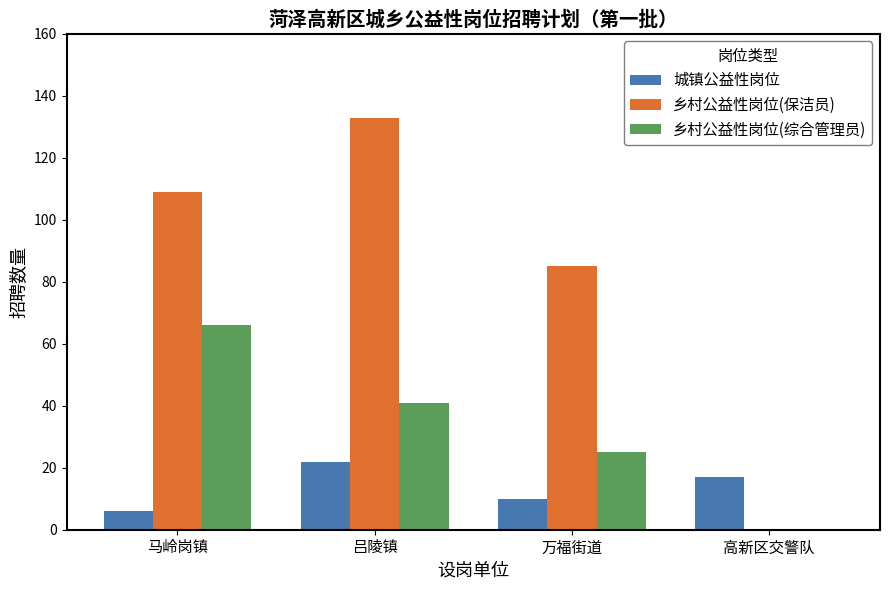

Is the value of 城镇公益性岗位 at 吕陵镇 greater than the value of 乡村公益性岗位(综合管理员) at 高新区交警队?

Yes